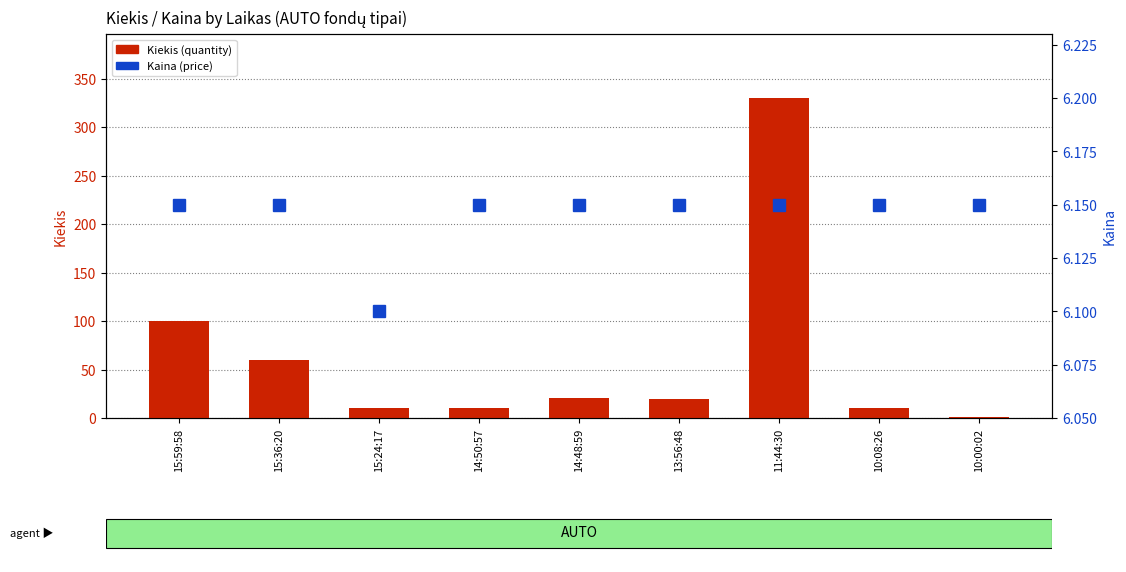

True or false: Kiekis (bar count) has a value of 13.2 at 14:50:57.

False